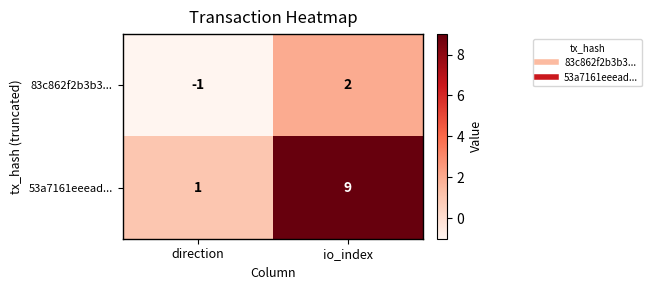

At which label does 83c862f2b3b3... reach its minimum?

direction